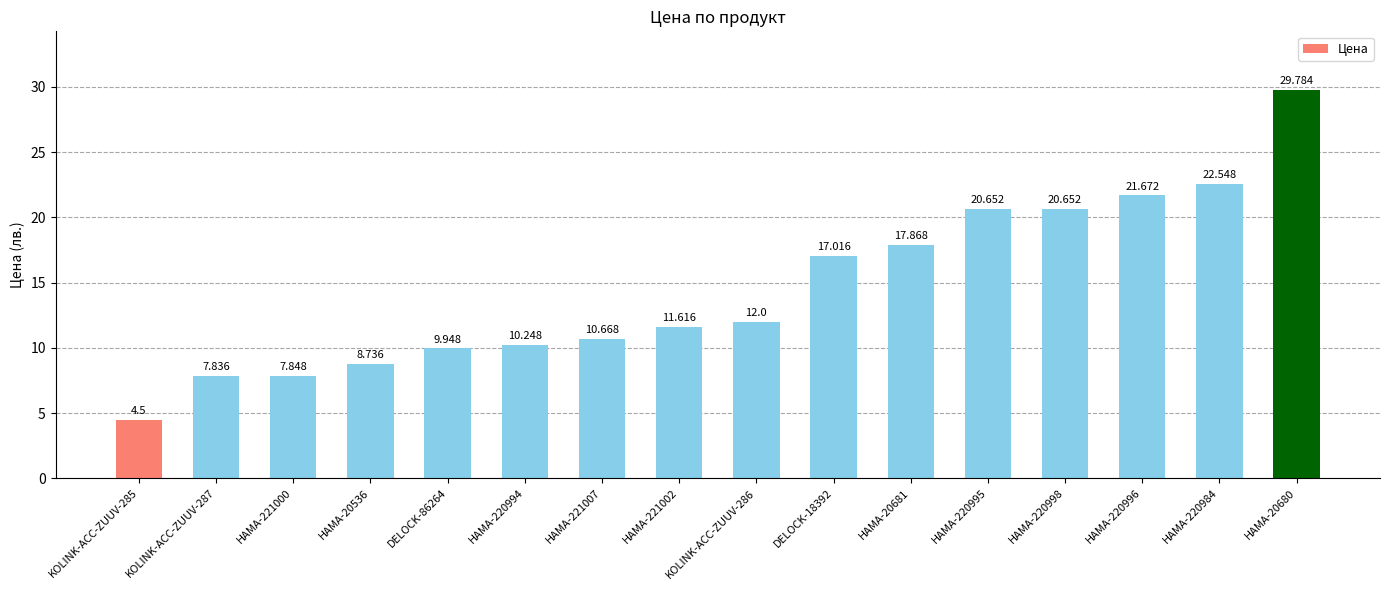

What is the difference between the maximum and second lowest values?

21.9